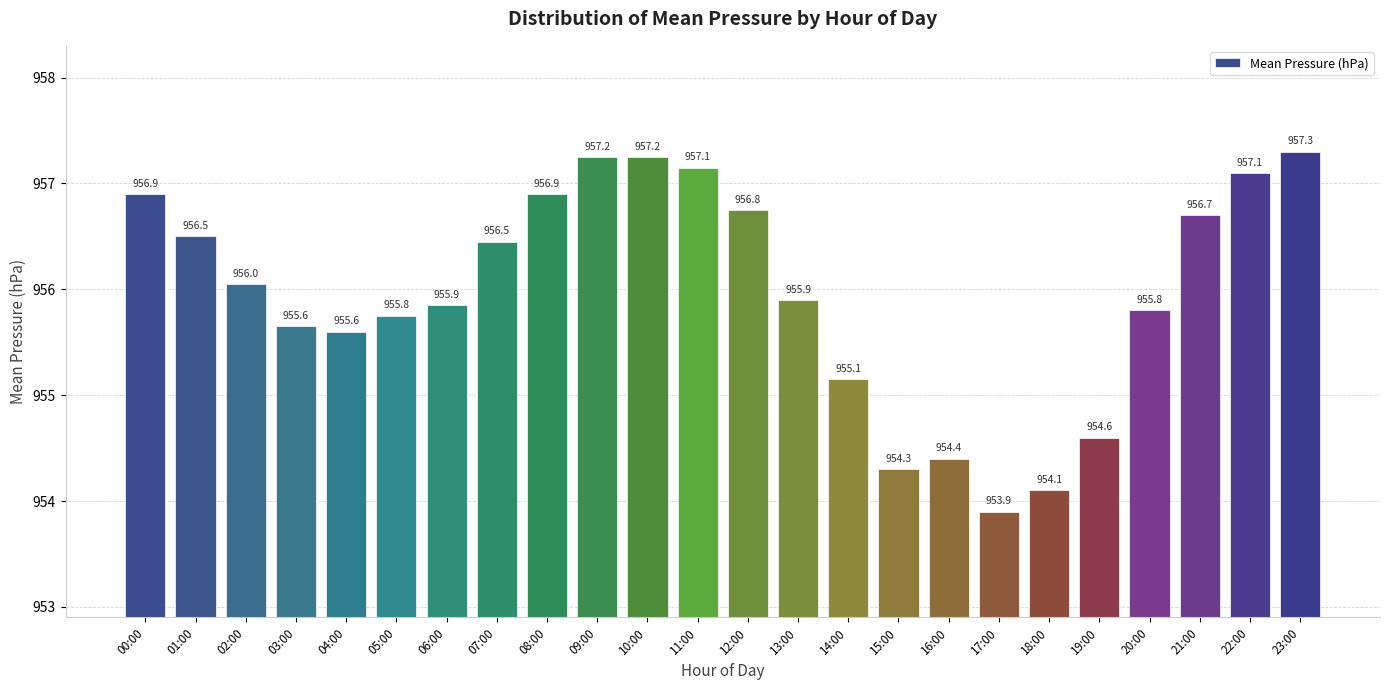

The value at 14:00 is 549.1. True or false?

False